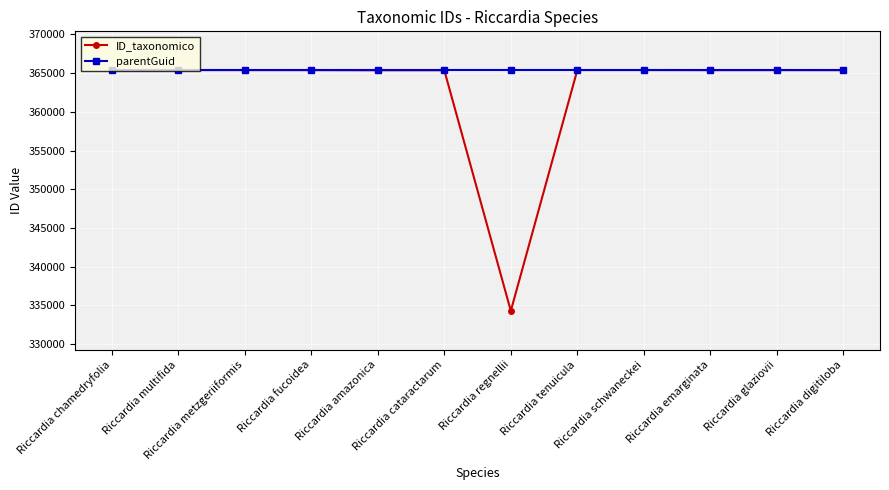

Rank the series by their average value, from highest to lowest.

parentGuid, ID_taxonomico